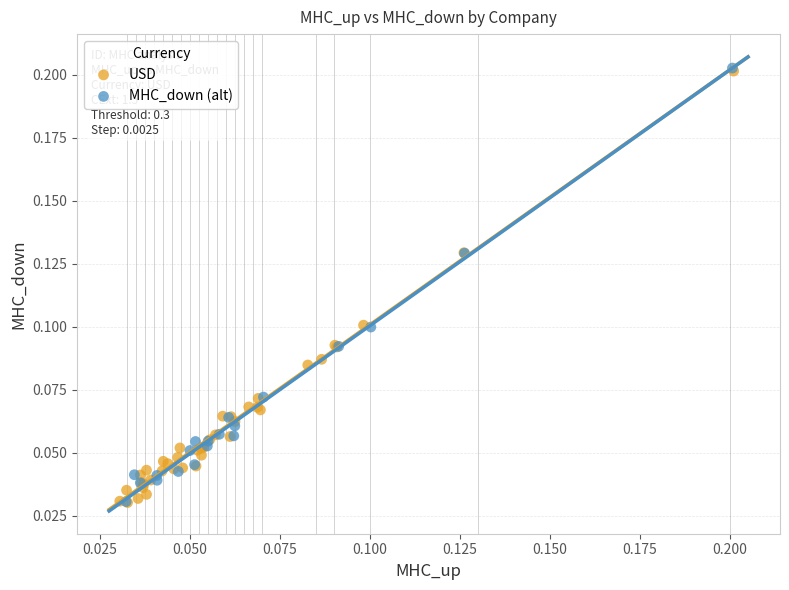

What are all the series names shown in the legend?

USD, MHC_down (alt)